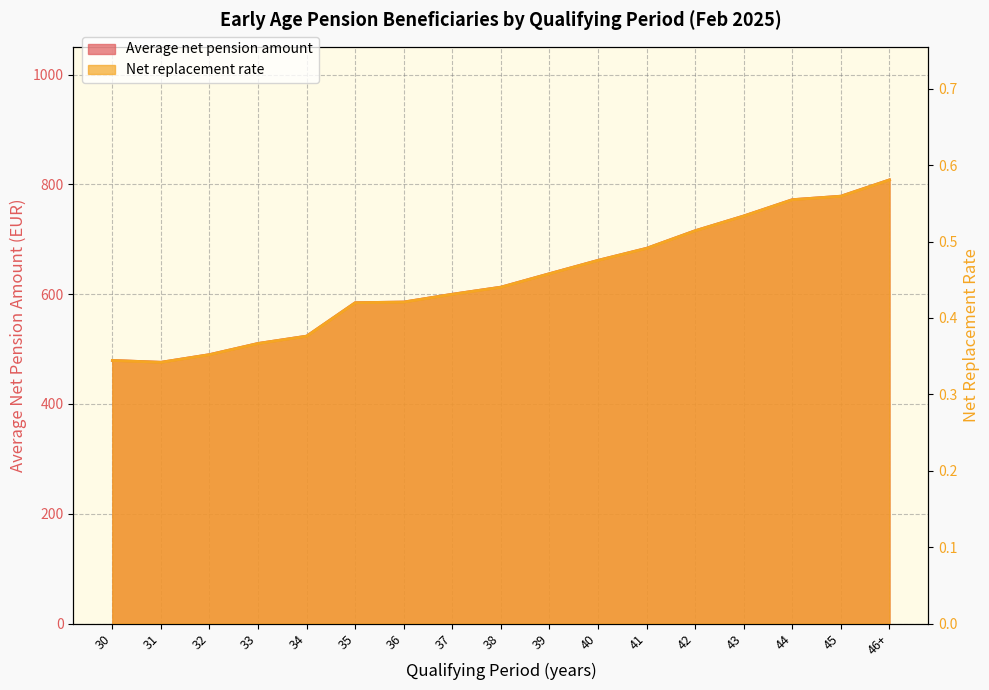

What is the label of the 17th point from the left?

46+